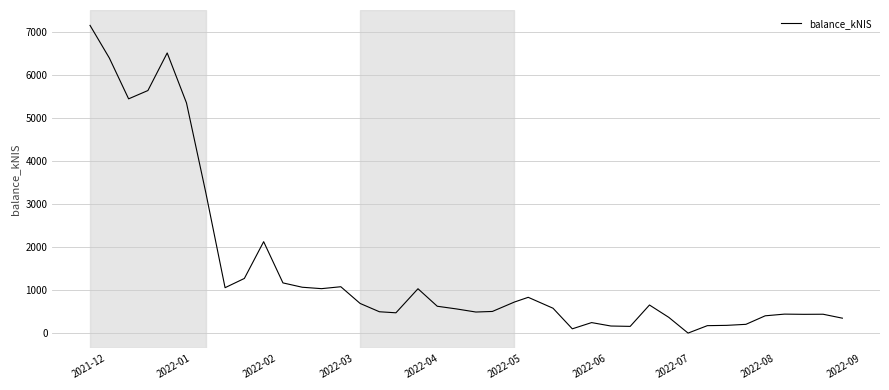

What is the difference between the maximum and minimum values?

7149.6